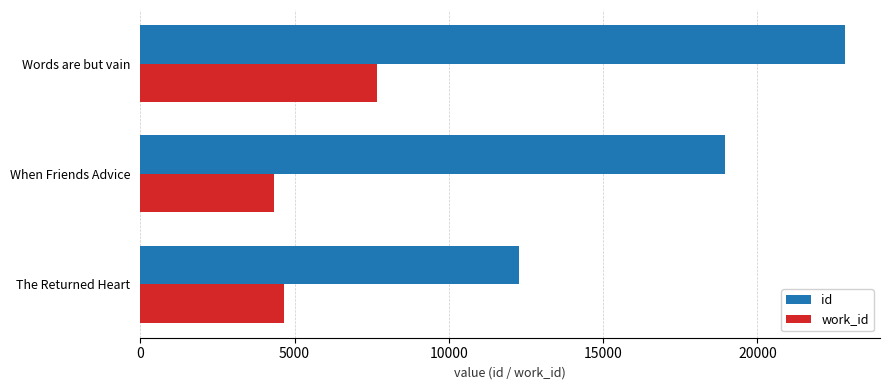

What is the sum of all work_id values?

16696